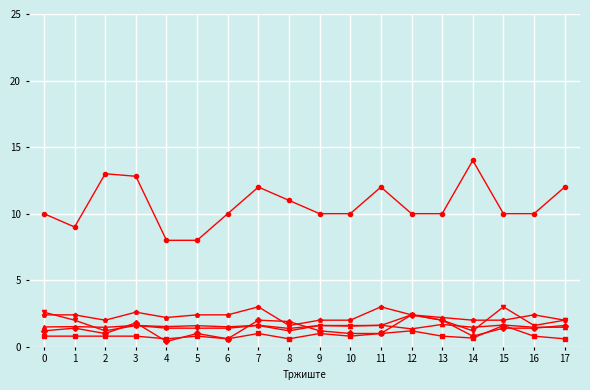

What is the total value across all series at 12?

19.7